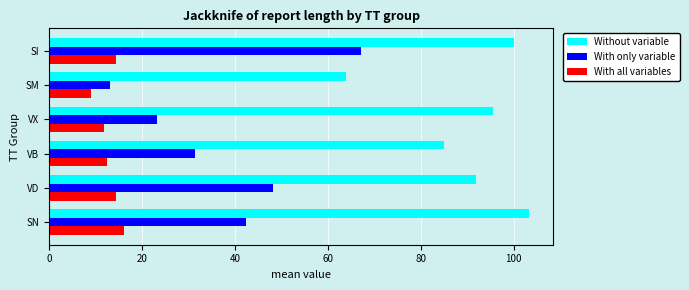

Where is Without variable nearest to the value 83?

VB